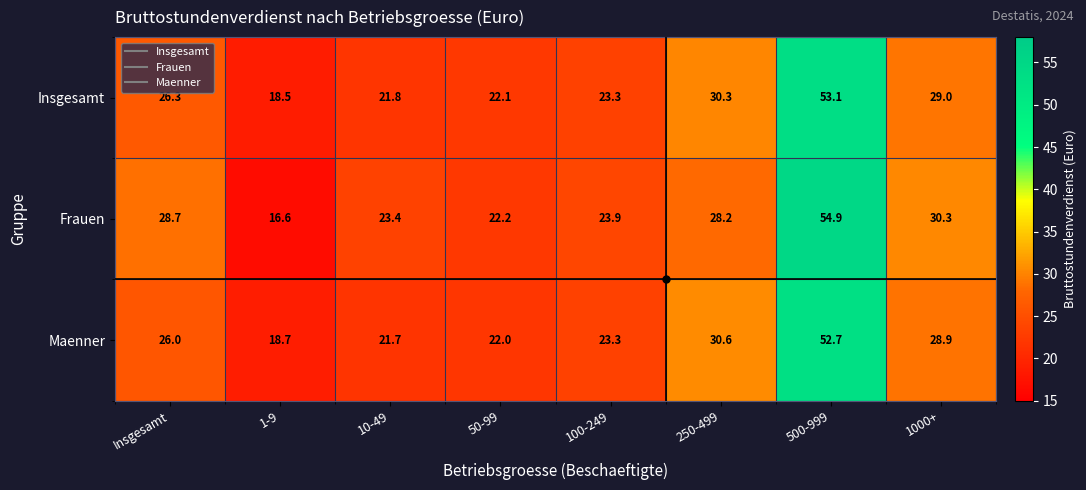

List the labels in order of Frauen value, largest first.

500-999, 1000+, Insgesamt, 250-499, 100-249, 10-49, 50-99, 1-9